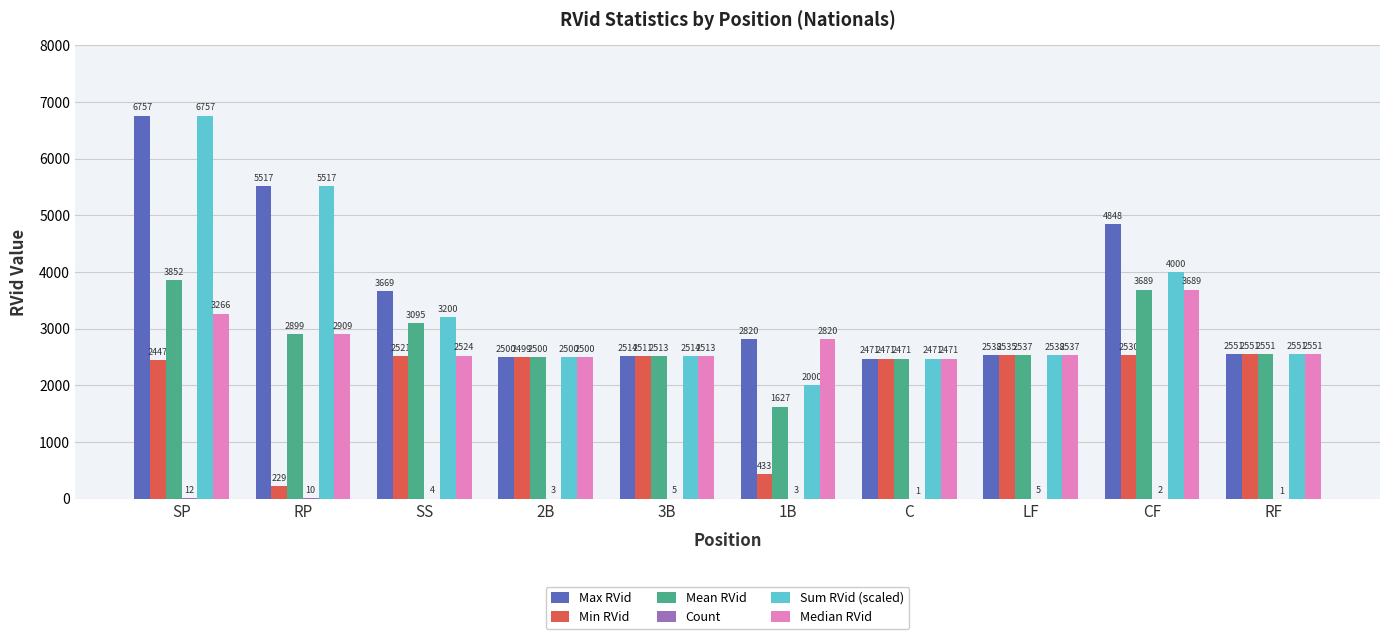

Is the value of Min RVid at C greater than the value of Sum RVid (scaled) at RF?

No